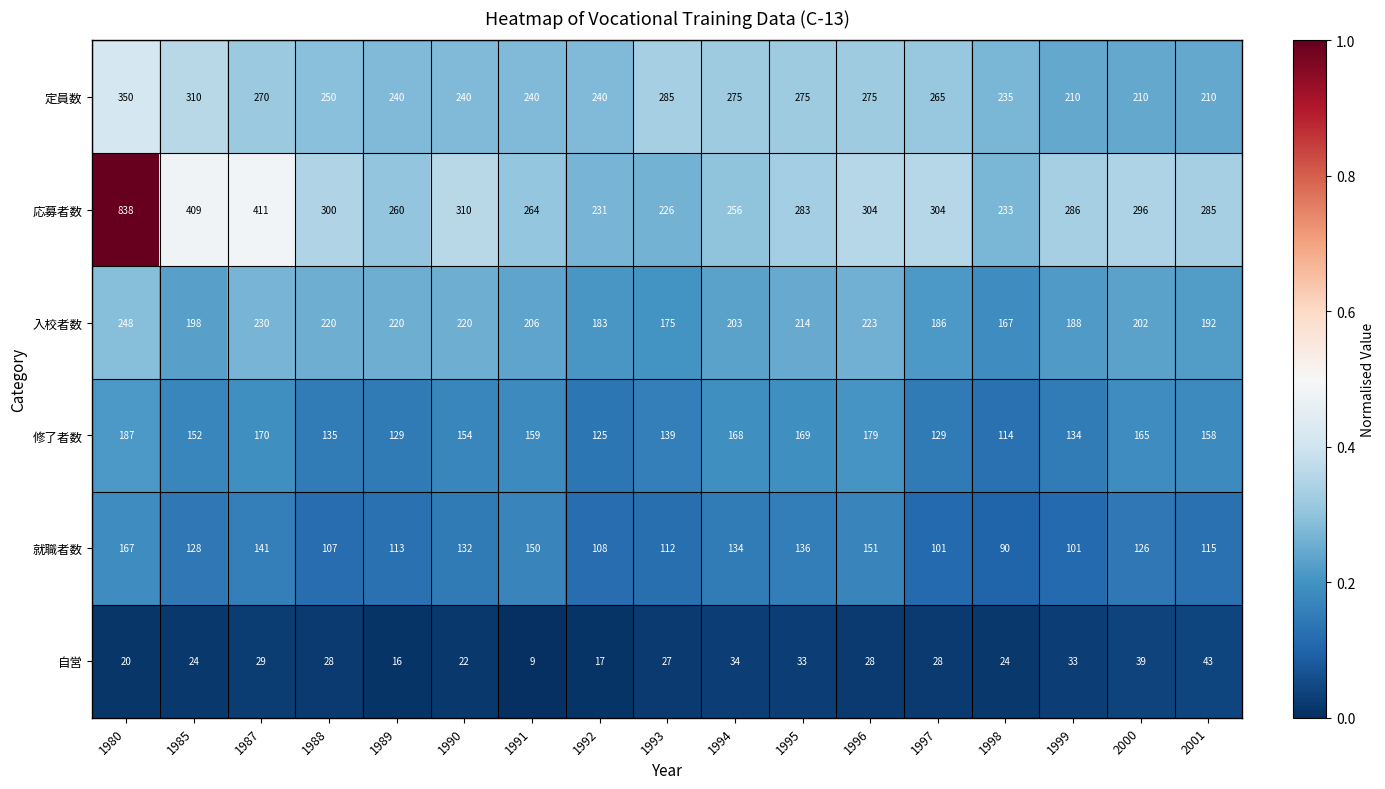

List the series in order of their peak value, highest first.

応募者数, 定員数, 入校者数, 修了者数, 就職者数, 自営